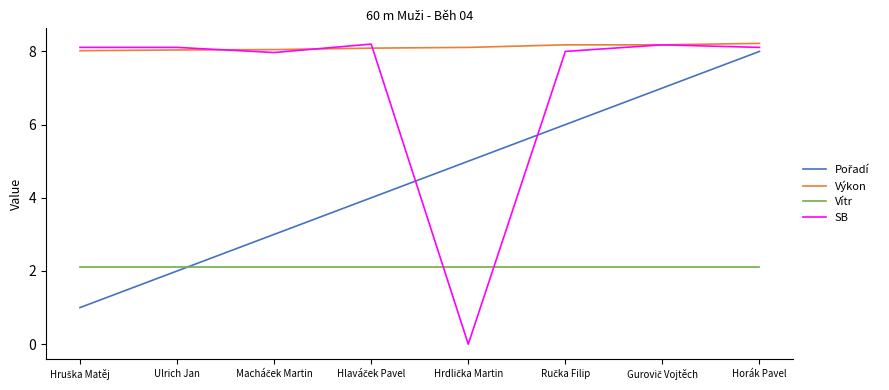

True or false: Výkon and Vítr cross at least once.

False